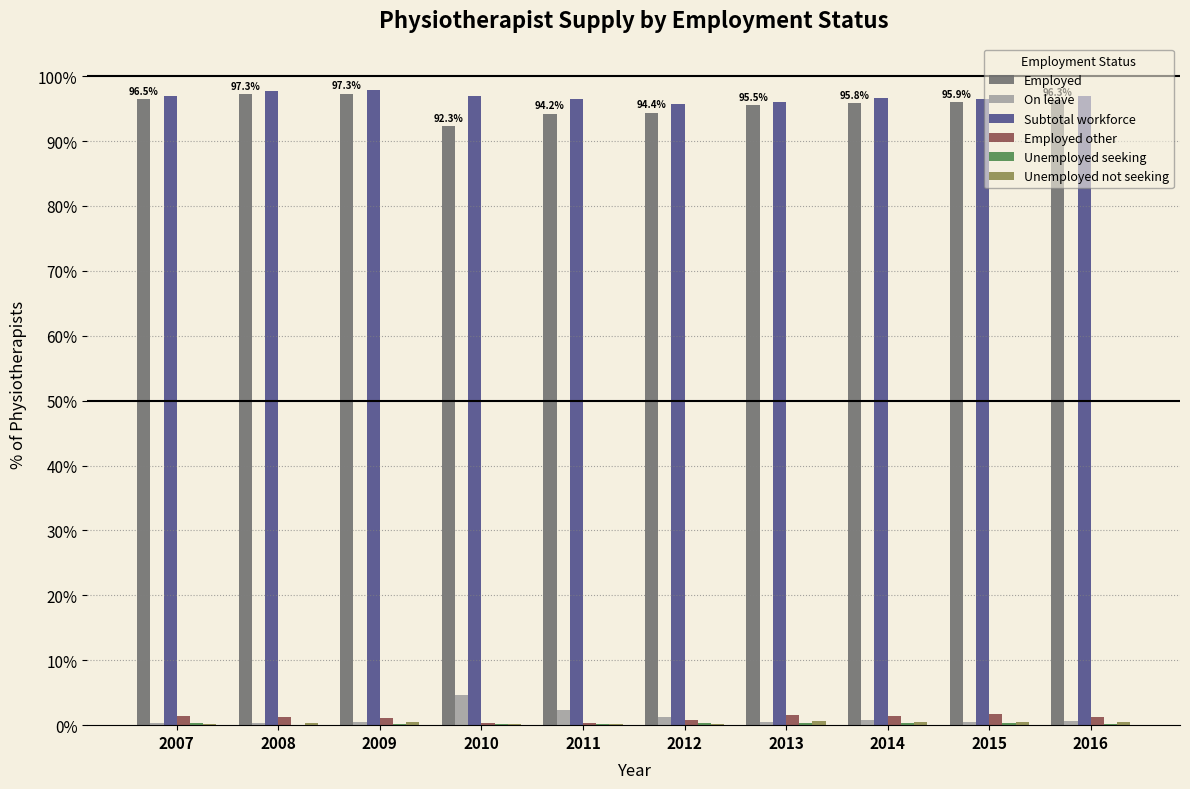

Is the value of Subtotal workforce at 2013 greater than the value of On leave at 2010?

Yes